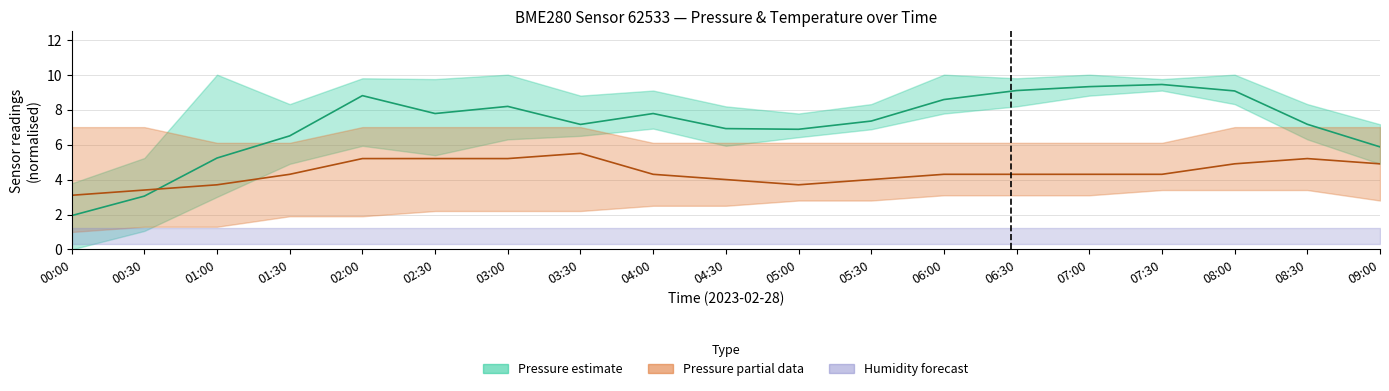

What is the difference between the second highest and second lowest values in the Pressure (mid) series?

6.3